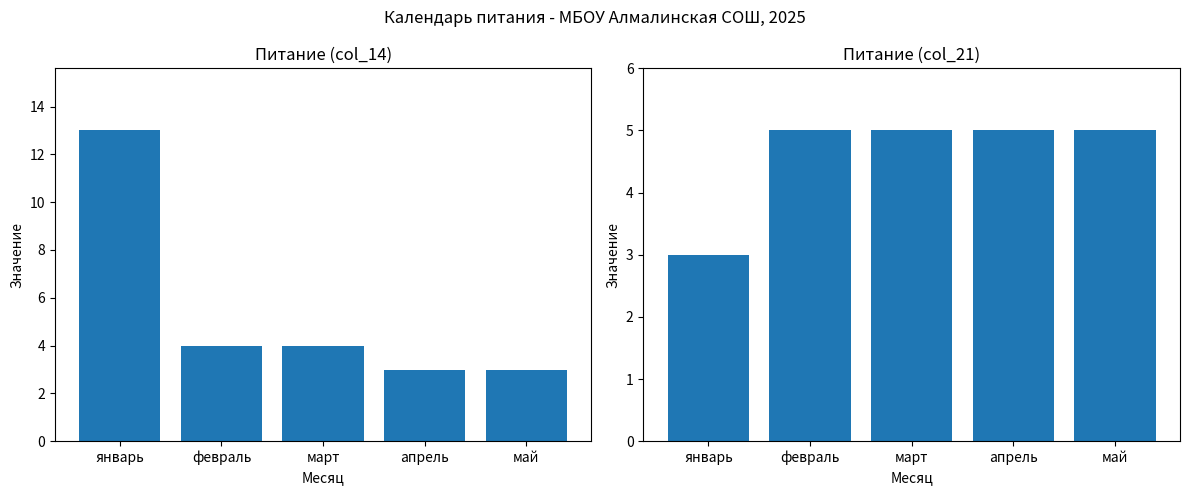

Rank the series by their average value, from lowest to highest.

col_21, col_14